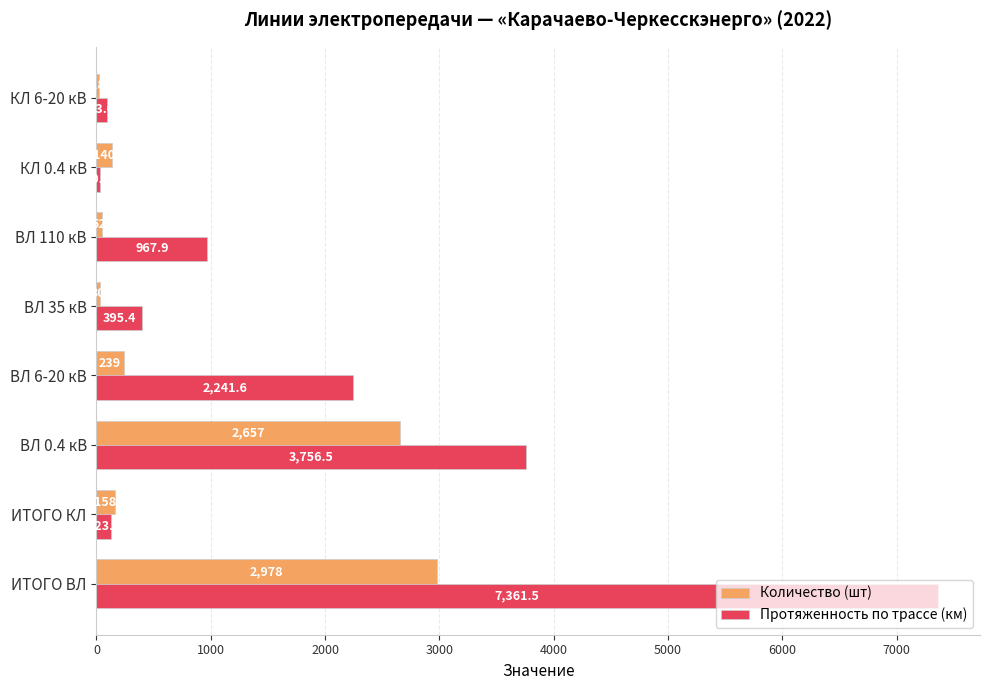

What is the highest value of the Протяженность по трассе (км) series?

7361.5